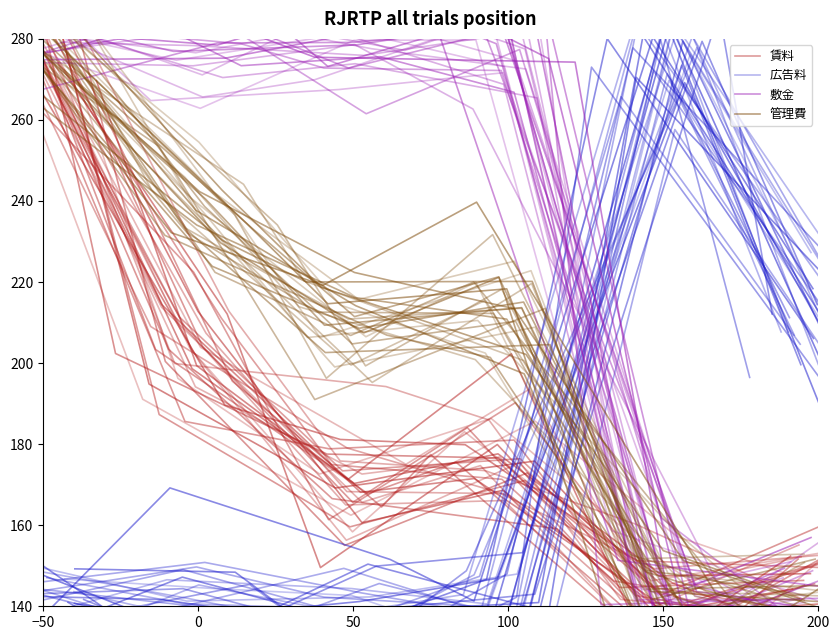

What are all the series names shown in the legend?

賃料, 広告料, 敷金, 管理費